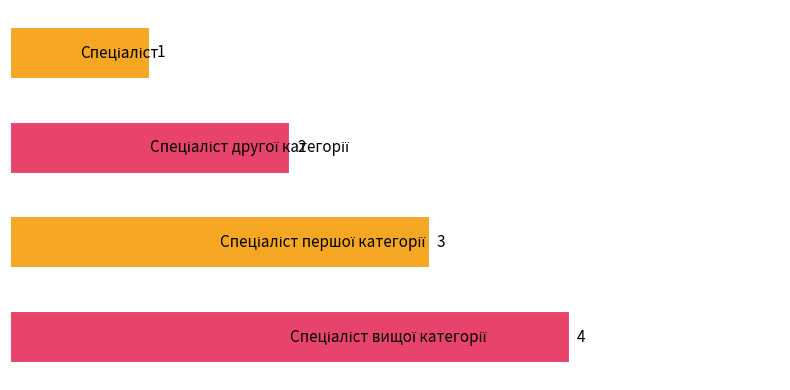

Count the values in the range 2 to 4.

3